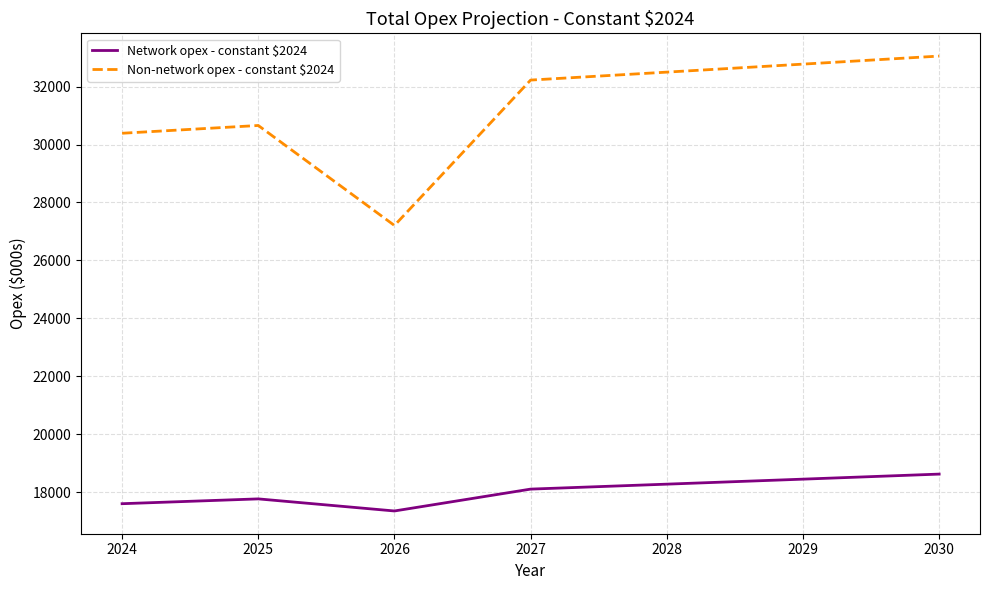

True or false: Network opex - constant $2024 and Non-network opex - constant $2024 intersect in this chart.

False